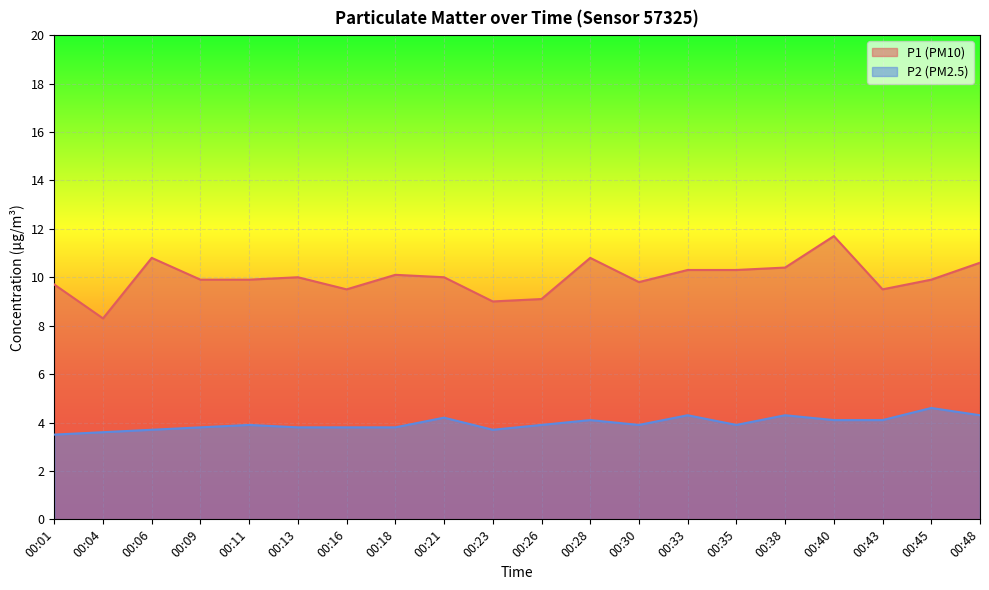

Does the chart display data point markers on the line(s)?

No